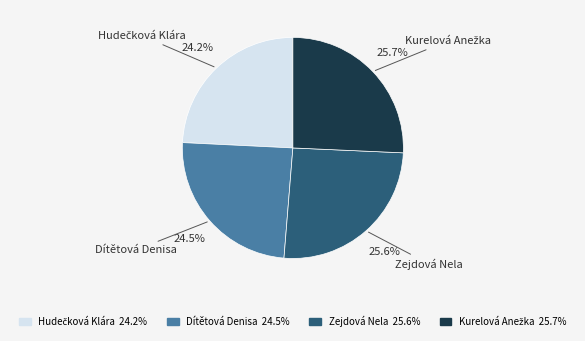

Do Zejdová Nela and Dítětová Denisa together represent more than half of the pie?

Yes